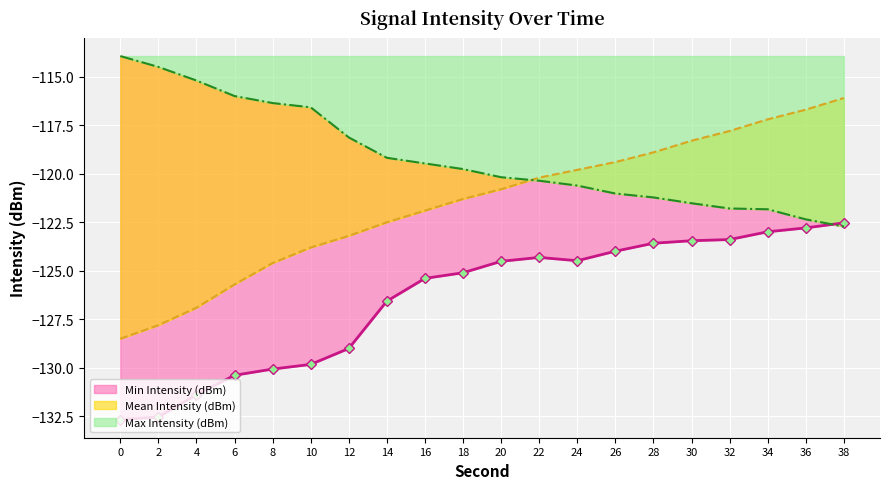

Which has a higher value, 0 or 22?

22